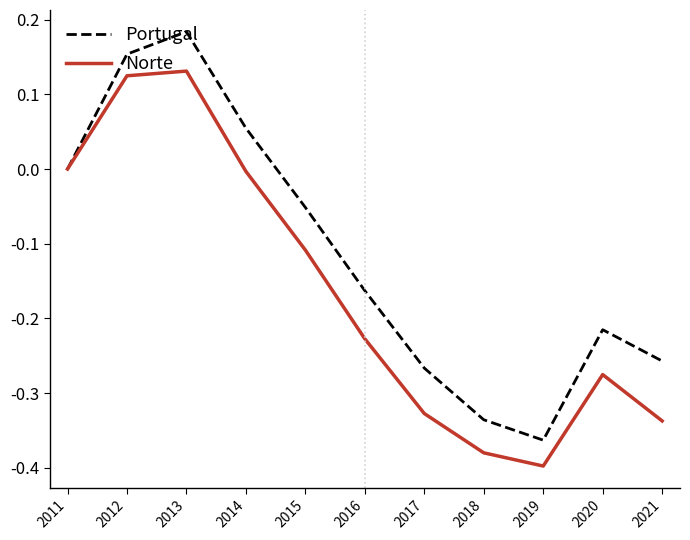

True or false: Portugal has a value of 0.0 at 2011.

True